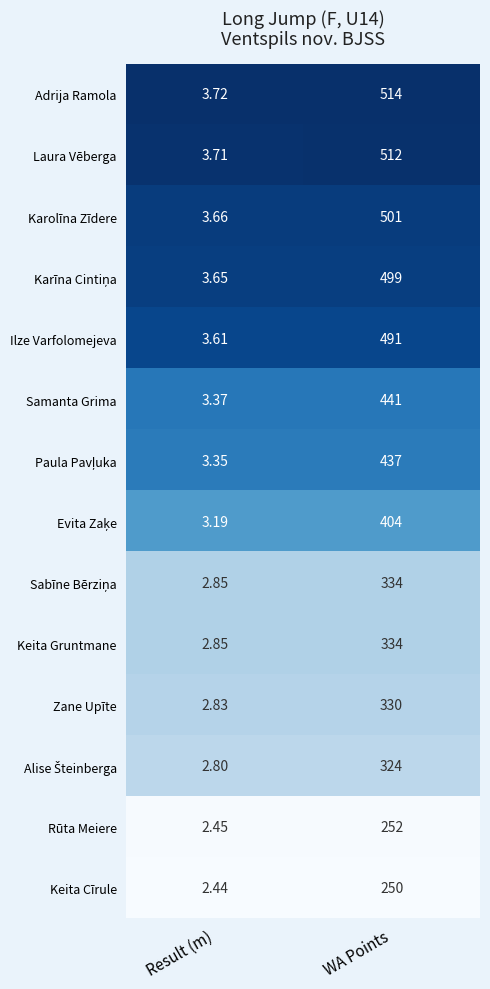

Which label corresponds to the smallest value in the chart?

Result (m)